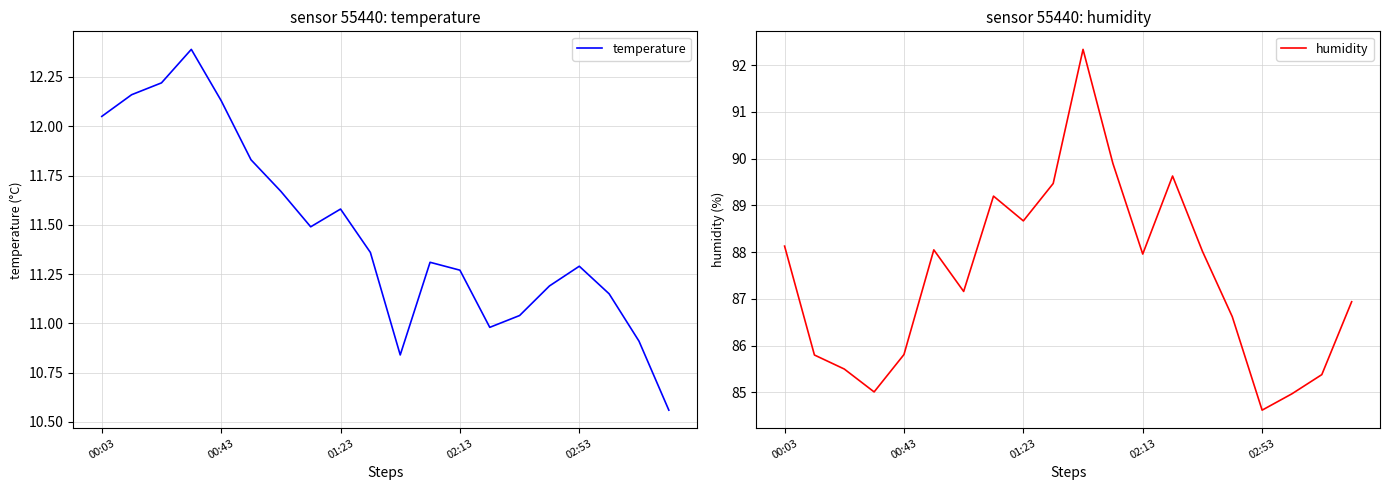

At which category does humidity reach its first local peak?

5